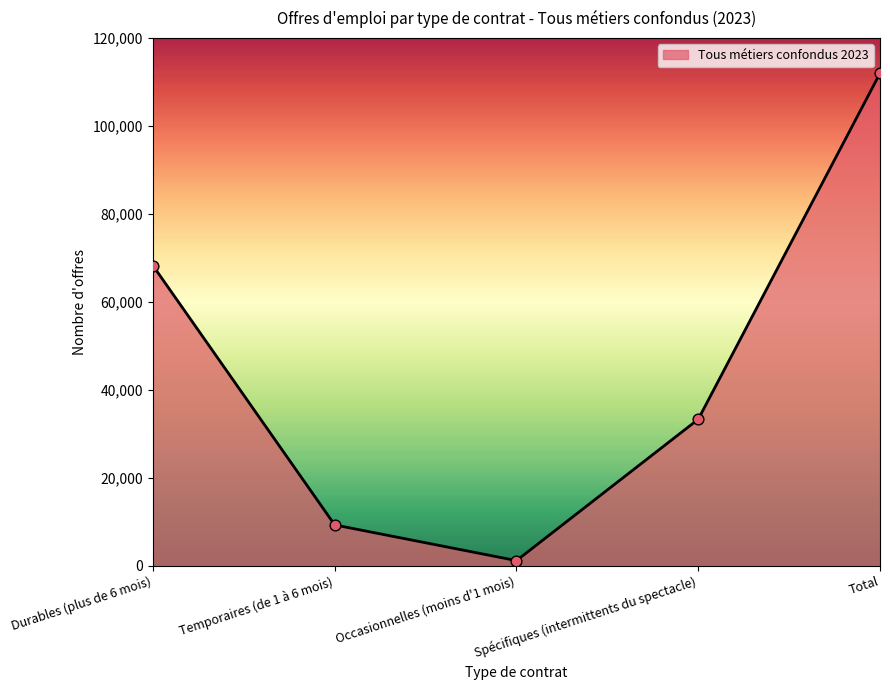

Between Temporaires (de 1 à 6 mois) and Durables (plus de 6 mois), which is larger?

Durables (plus de 6 mois)